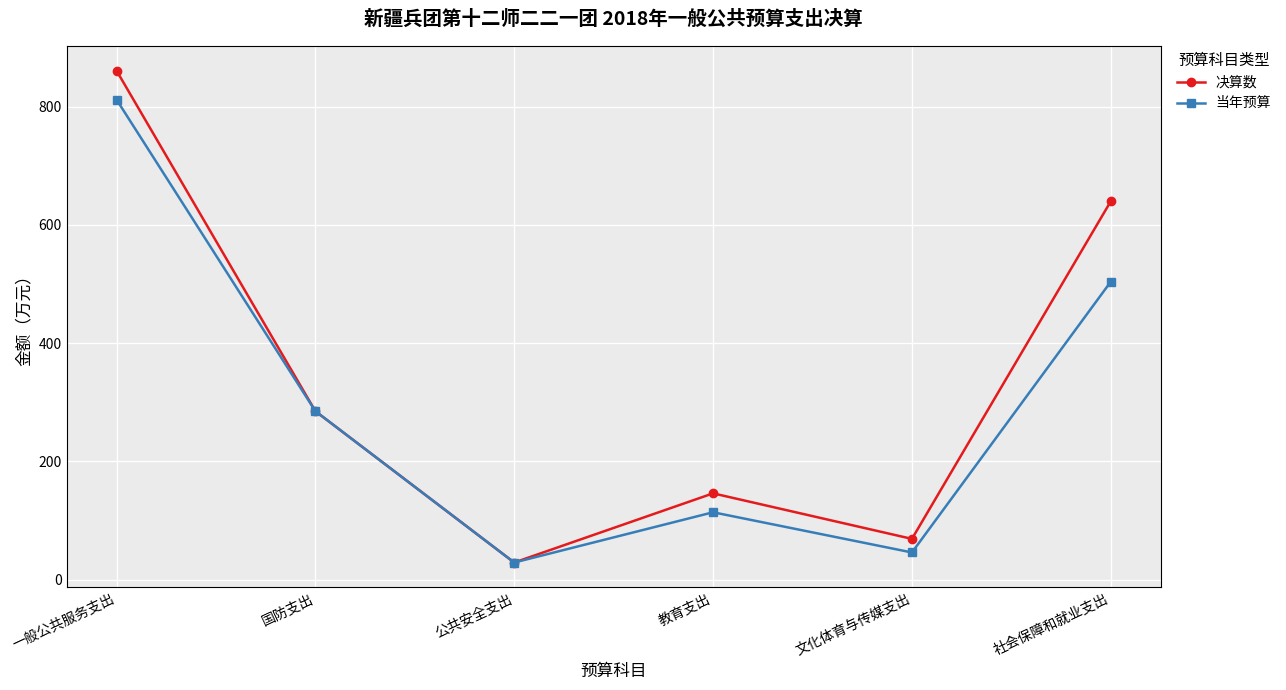

What position from the right is 一般公共服务支出?

6